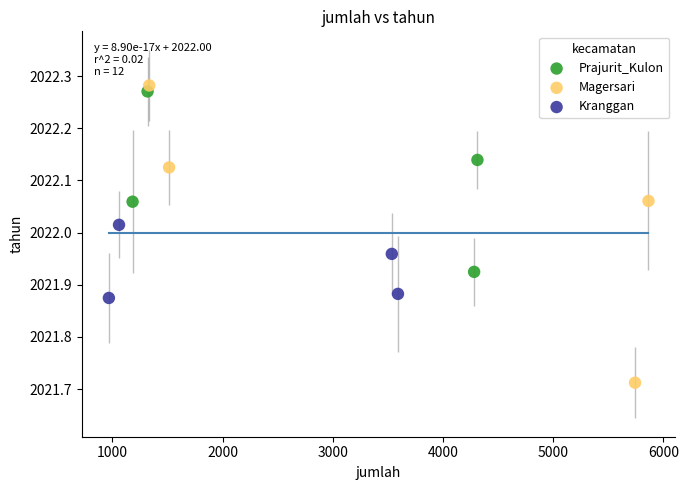

Which series contains the highest Y value?

Magersari